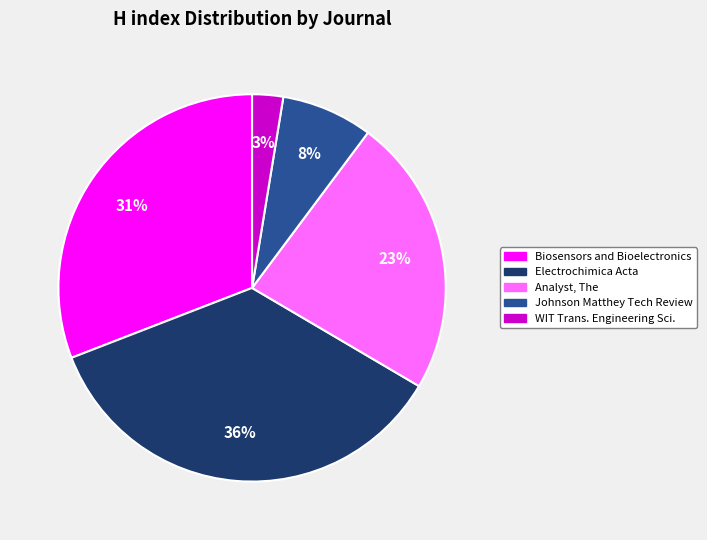

To the nearest percent, what is the difference between the largest and smallest slice percentages?

33%